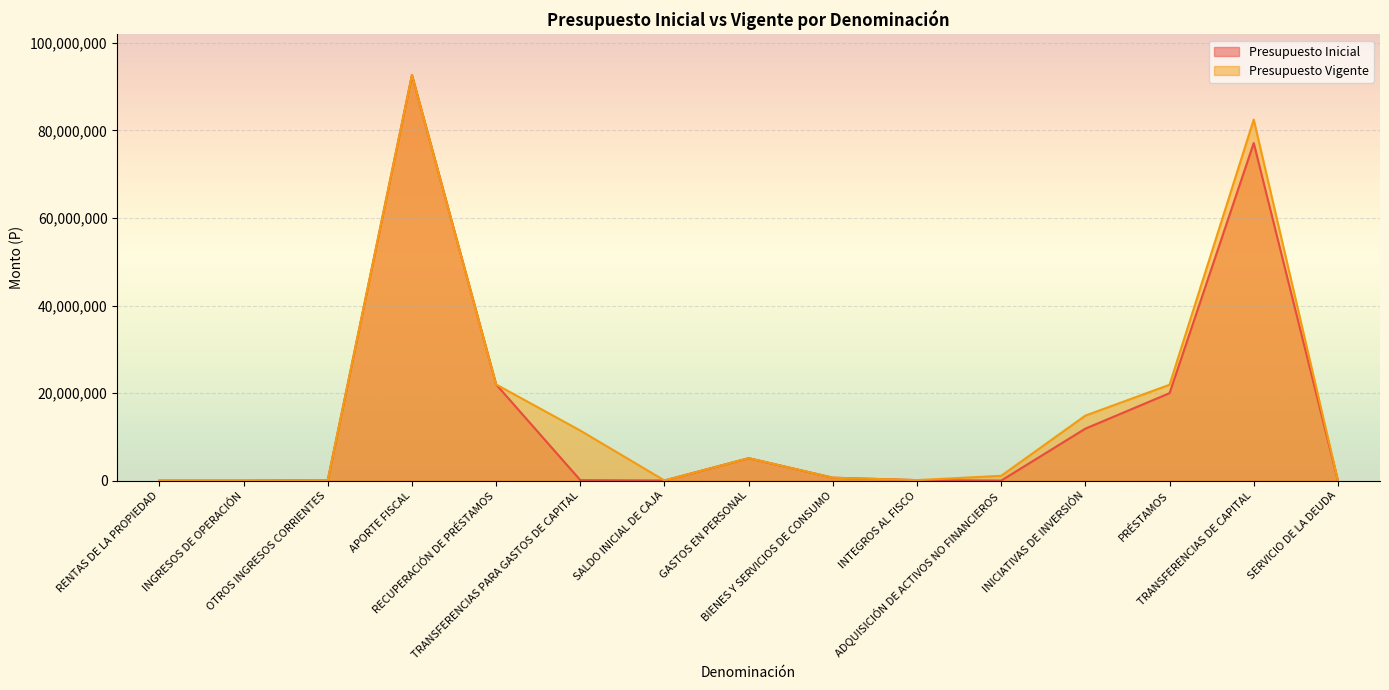

The Presupuesto Vigente series shows 109062 at OTROS INGRESOS CORRIENTES. True or false?

True